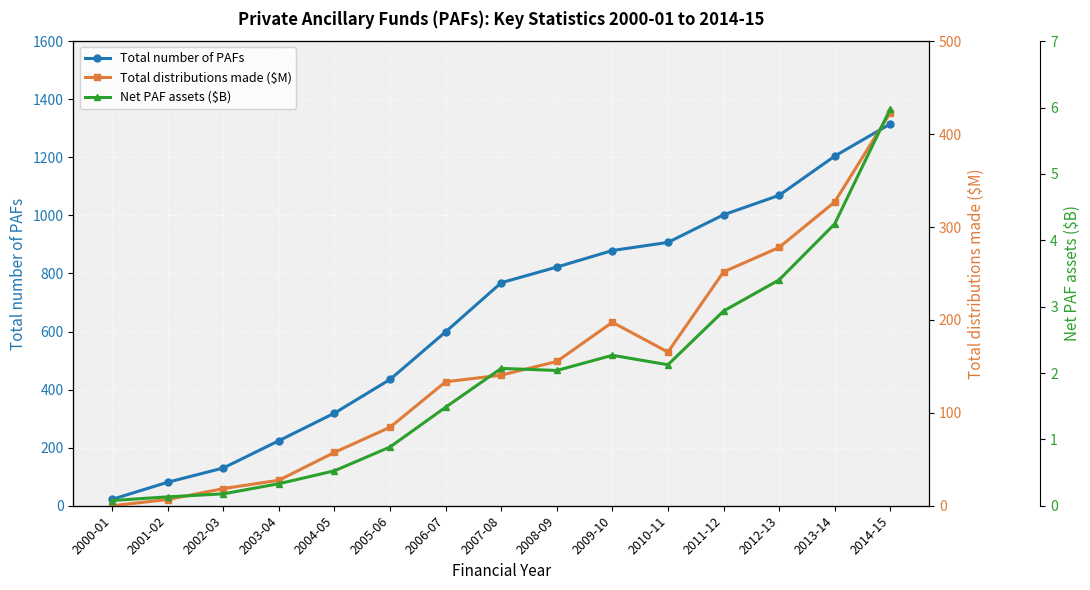

Between 2002-03 and 2007-08, which series saw the biggest shift?

Total number of PAFs